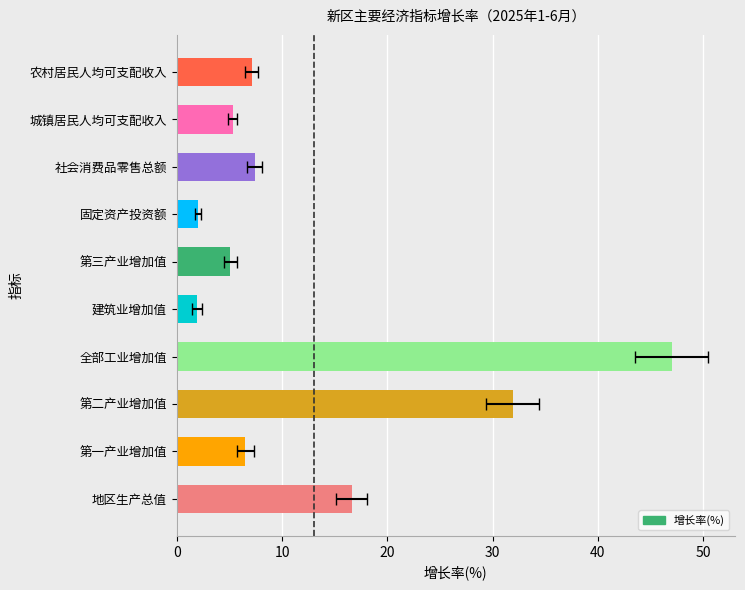

Reading left to right, what are all the values shown in this chart?

16.6	6.5	31.9	47.0	1.9	5.1	2.0	7.4	5.3	7.1